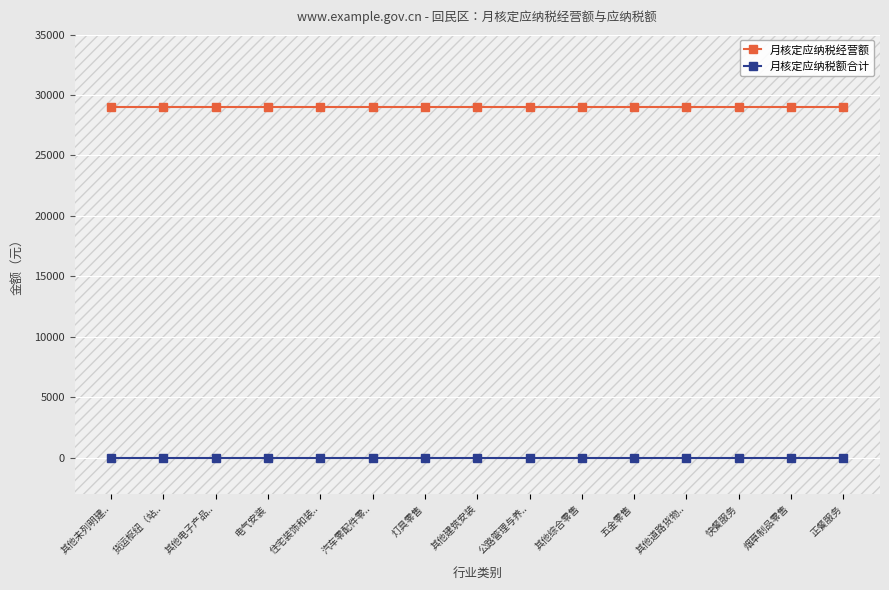

True or false: 月核定应纳税额合计 and 月核定应纳税经营额 intersect in this chart.

False